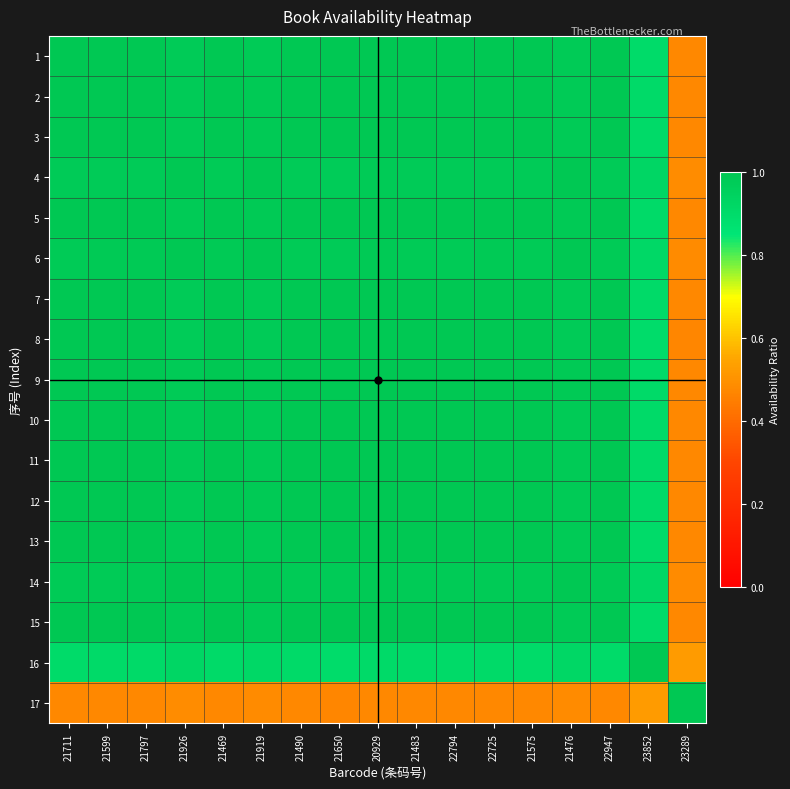

What is the spread (max minus min) of values at 22794?

0.5